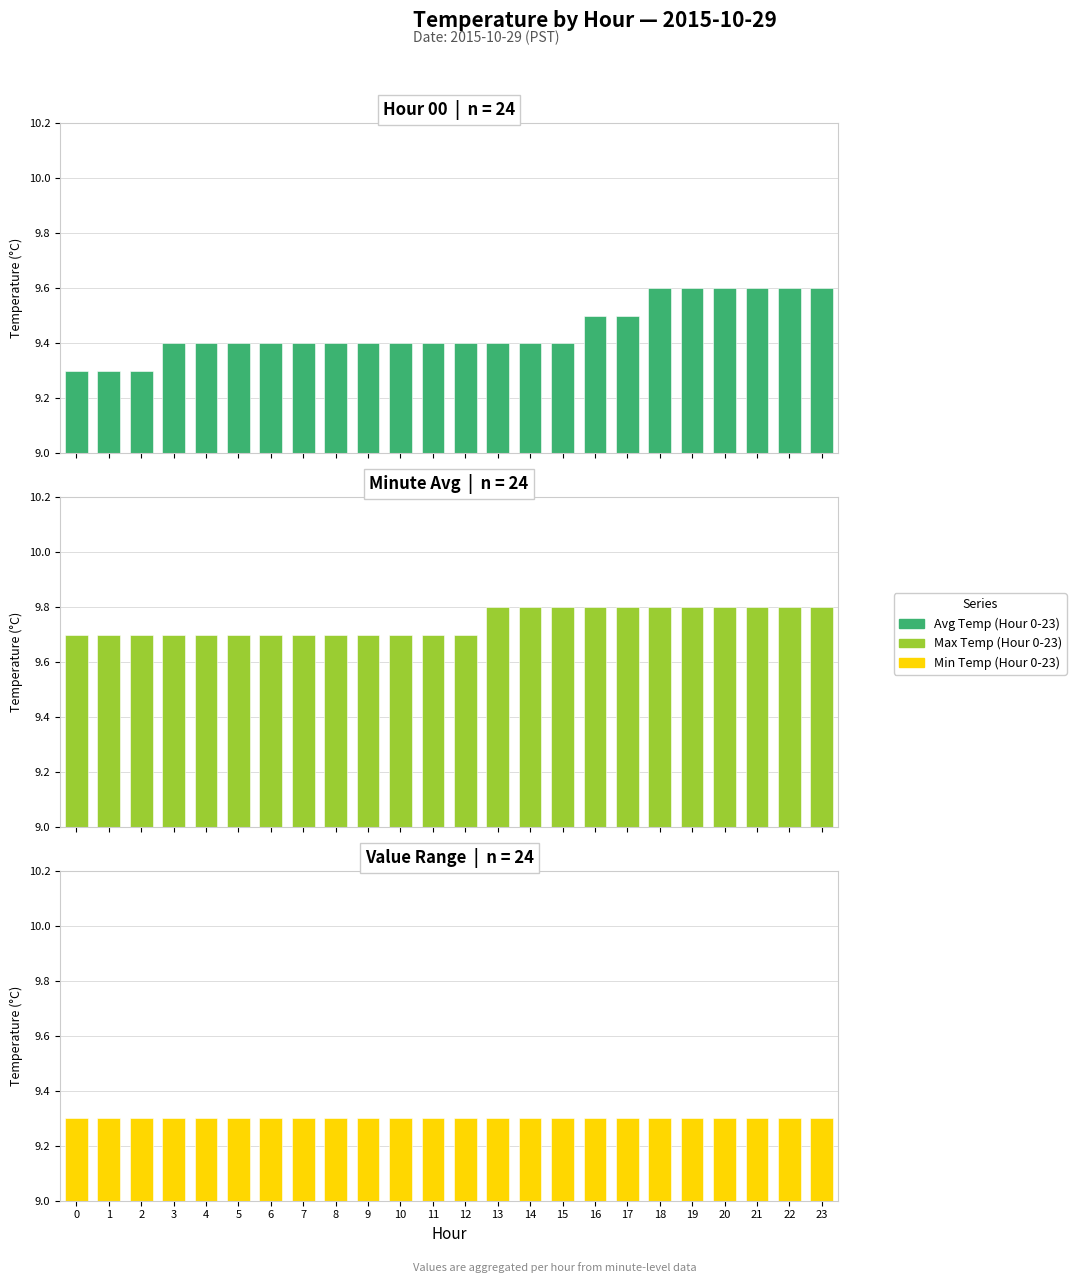

What is the value of the Avg Temp (Hour 0-23) bar at the 21st from the left?

9.6